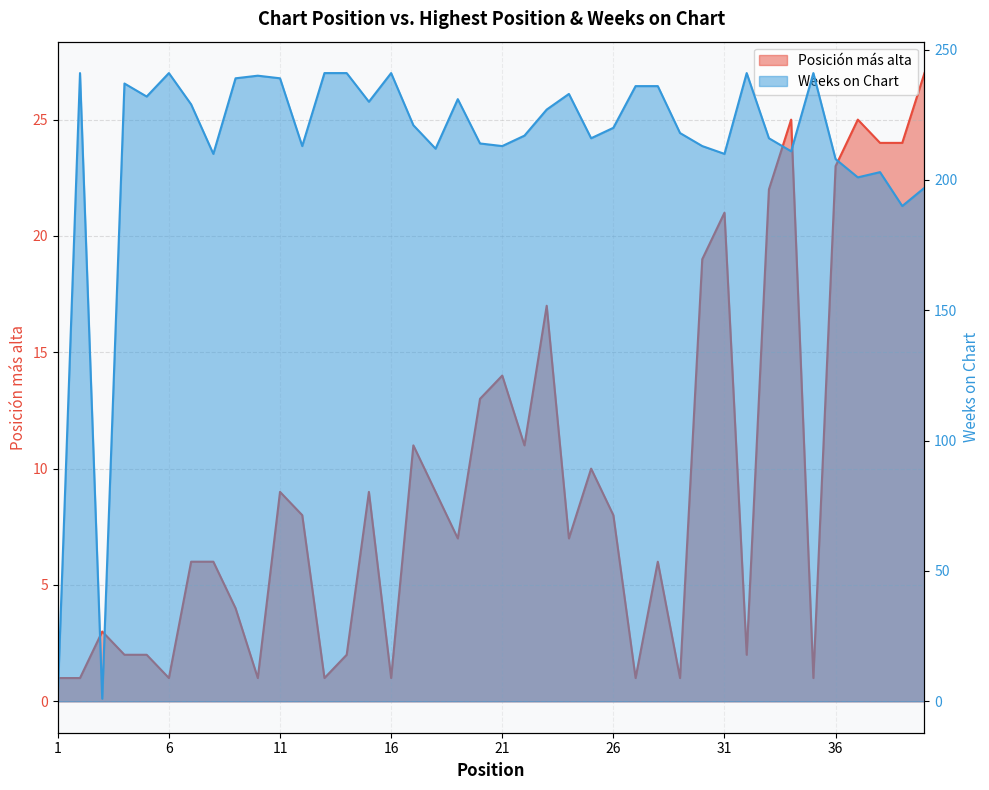

How many values in the Weeks on Chart series exceed 221?

19